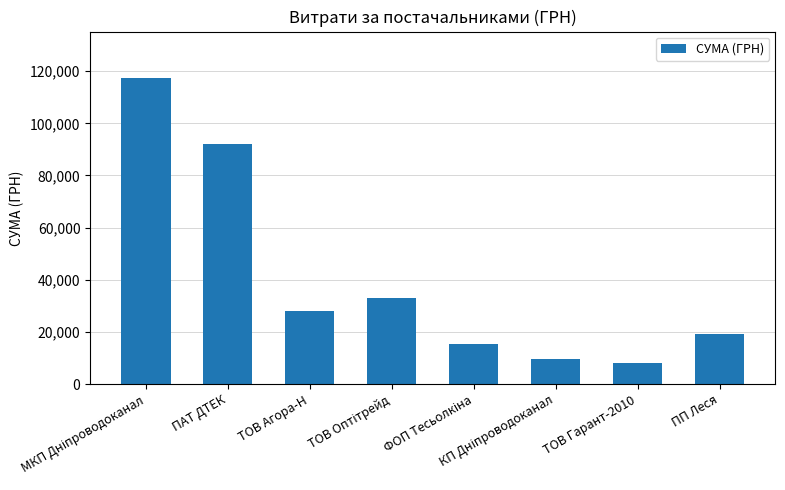

The value at ПАТ ДТЕК is 41341.4. True or false?

False